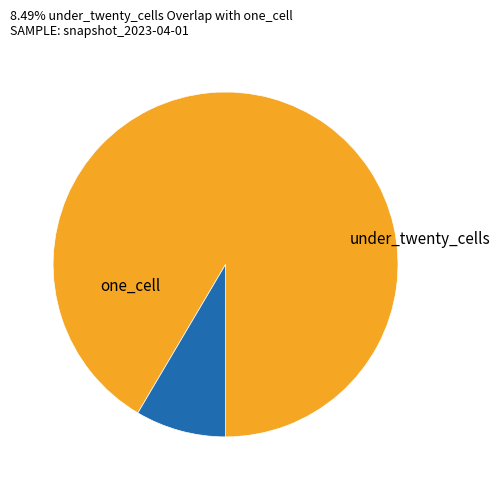

Is there a majority slice in this chart?

Yes